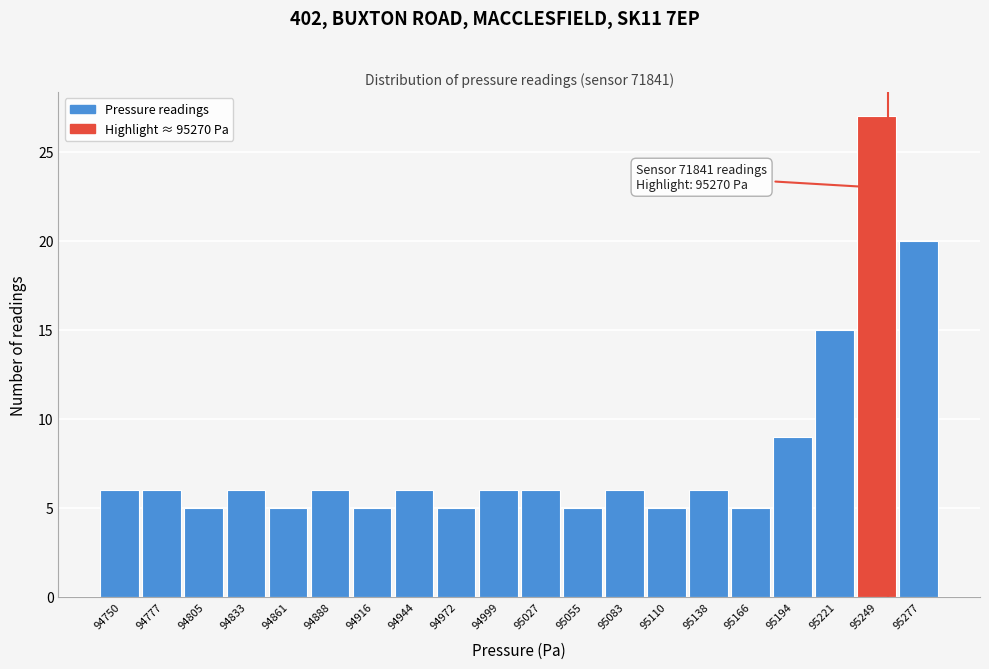

Reading right to left, transcribe all the data shown in this chart.

95277=20	95249=27	95221=15	95194=9	95166=5	95138=6	95110=5	95083=6	95055=5	95027=6	94999=6	94972=5	94944=6	94916=5	94888=6	94861=5	94833=6	94805=5	94777=6	94750=6